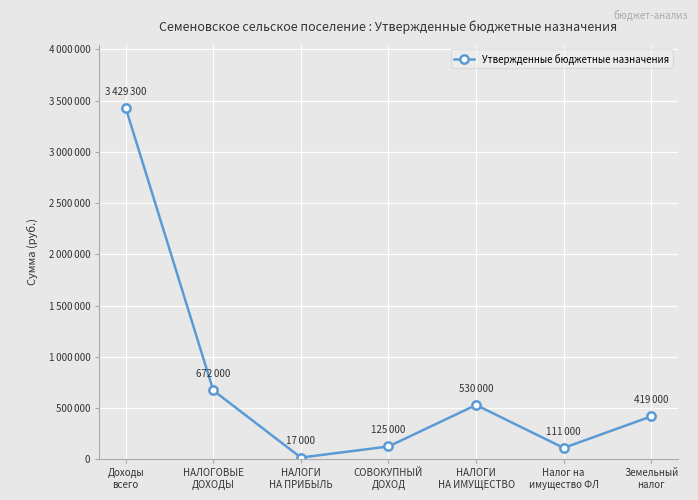

What value does the data have at СОВОКУПНЫЙ
ДОХОД, to the nearest 100?

125000